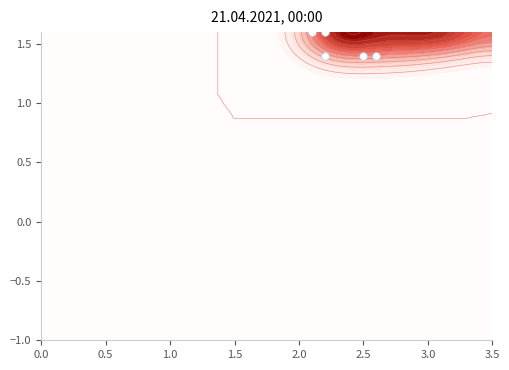

What is the average value?

1.8